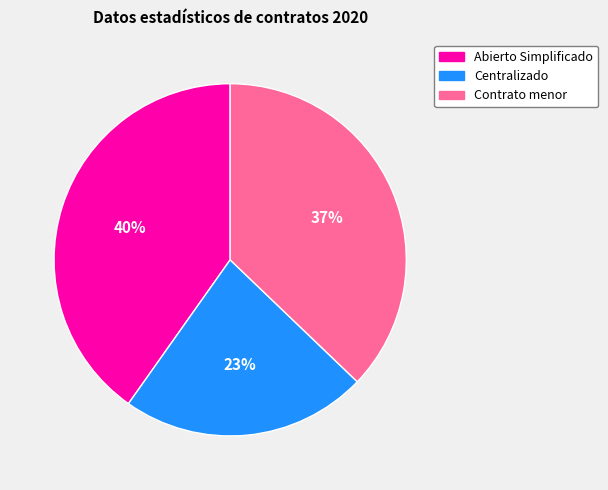

Does Centralizado represent more than half of the total?

No